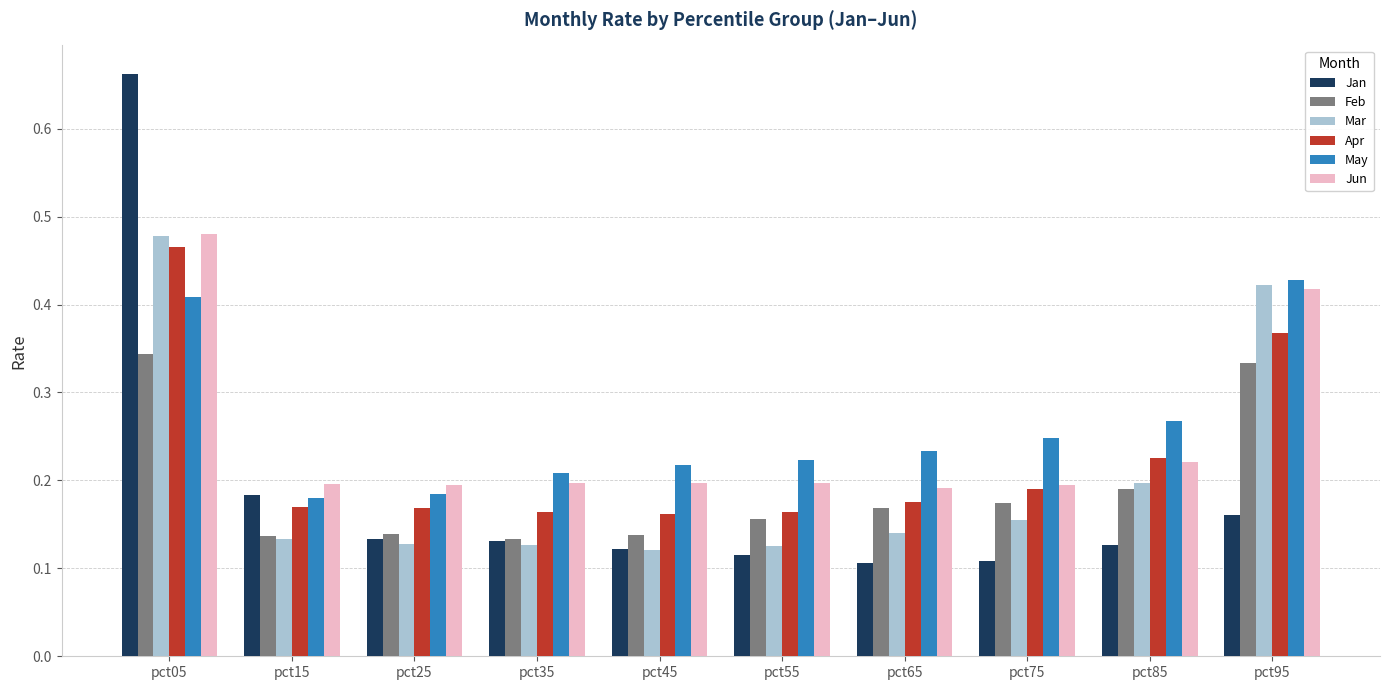

Are the bars grouped side by side (vs. stacked)?

Yes